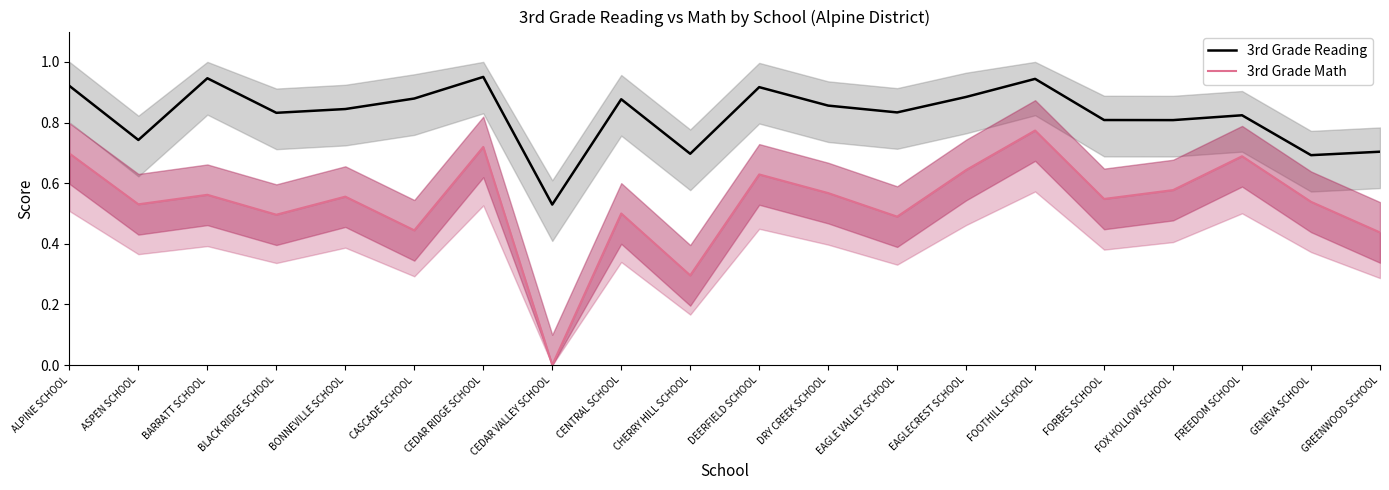

What is the sum of the 3rd Grade Reading values at BLACK RIDGE SCHOOL and FREEDOM SCHOOL?

1.7